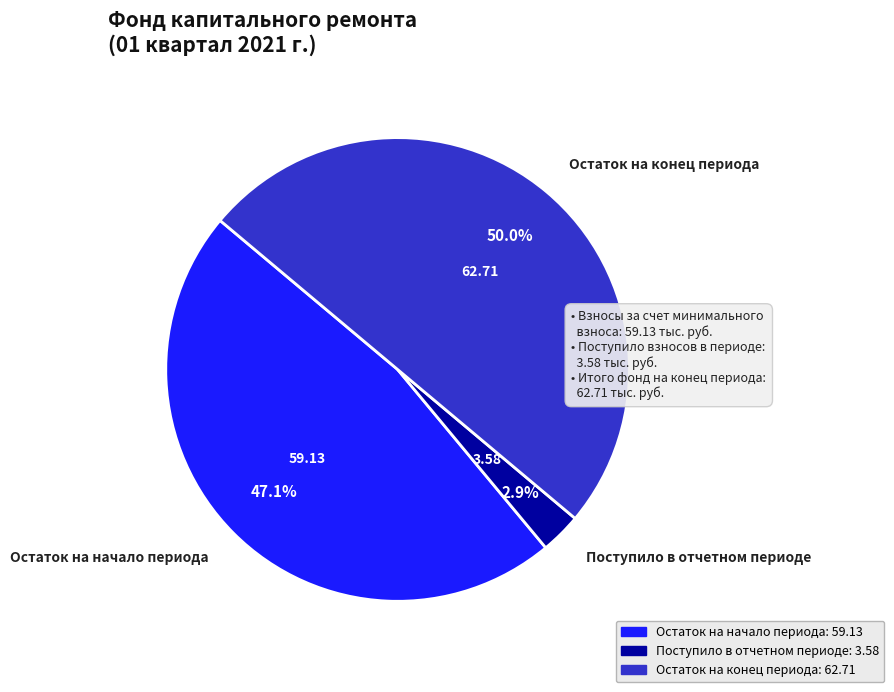

Count the number of slices in the pie.

3